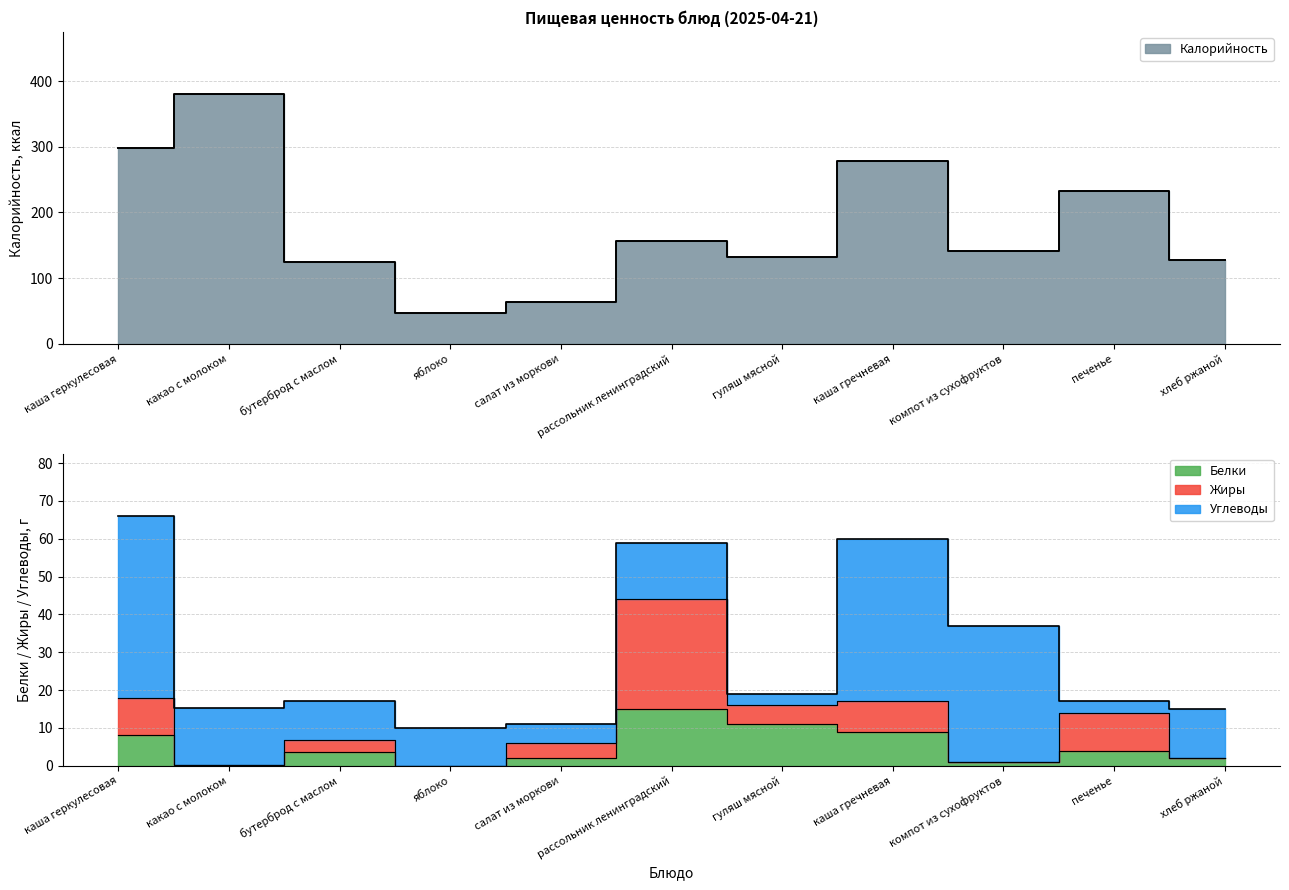

Which category has the lowest value in the Калорийность series?

яблоко